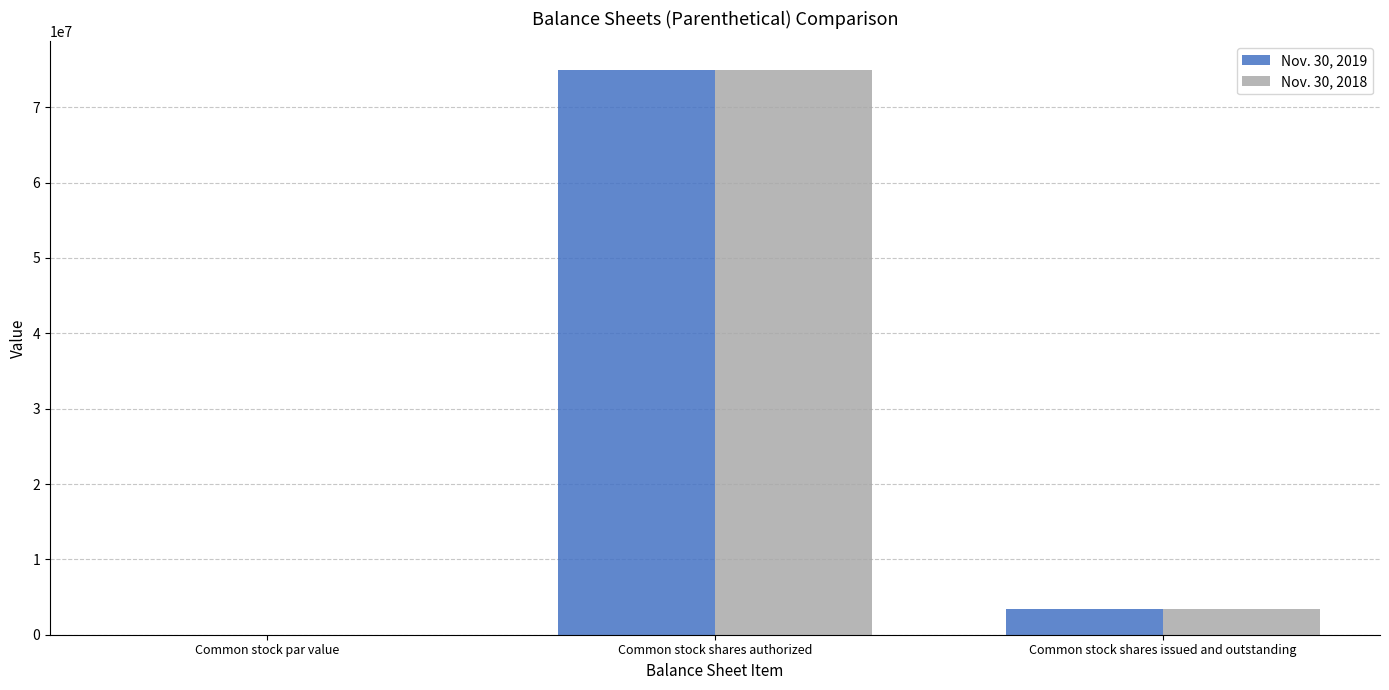

How many series are shown in this chart?

2